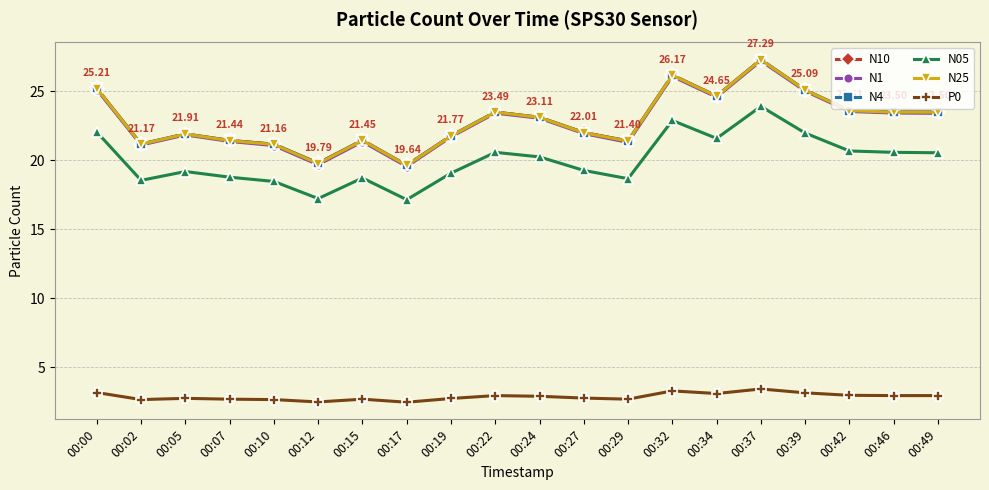

True or false: N1 and N10 cross at least once.

False